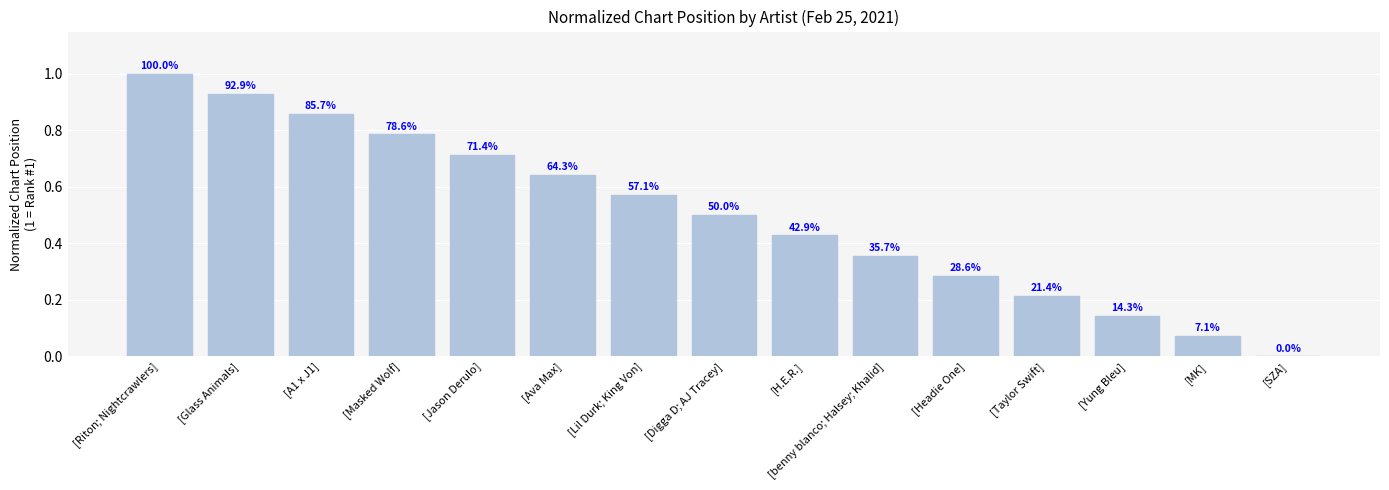

True or false: the data shows 0.8 at [Masked Wolf].

True